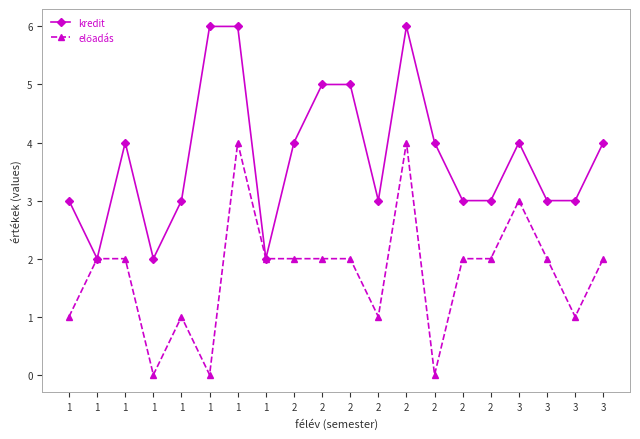

How many distinct data groups are displayed?

2